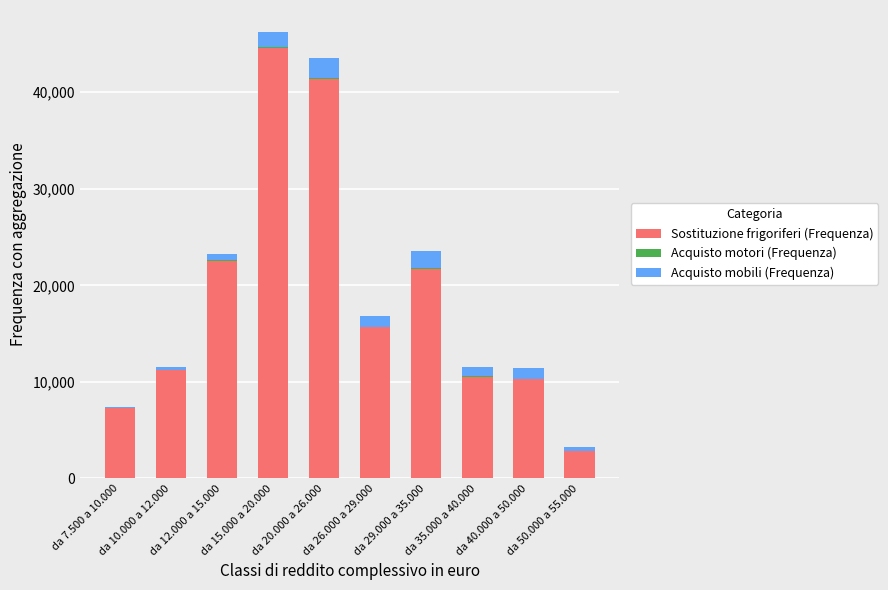

What is the maximum value for Sostituzione frigoriferi (Frequenza)?

44615